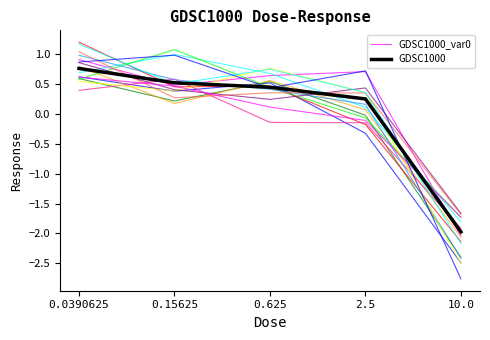

At which category is the sum across all series the highest?

0.0390625